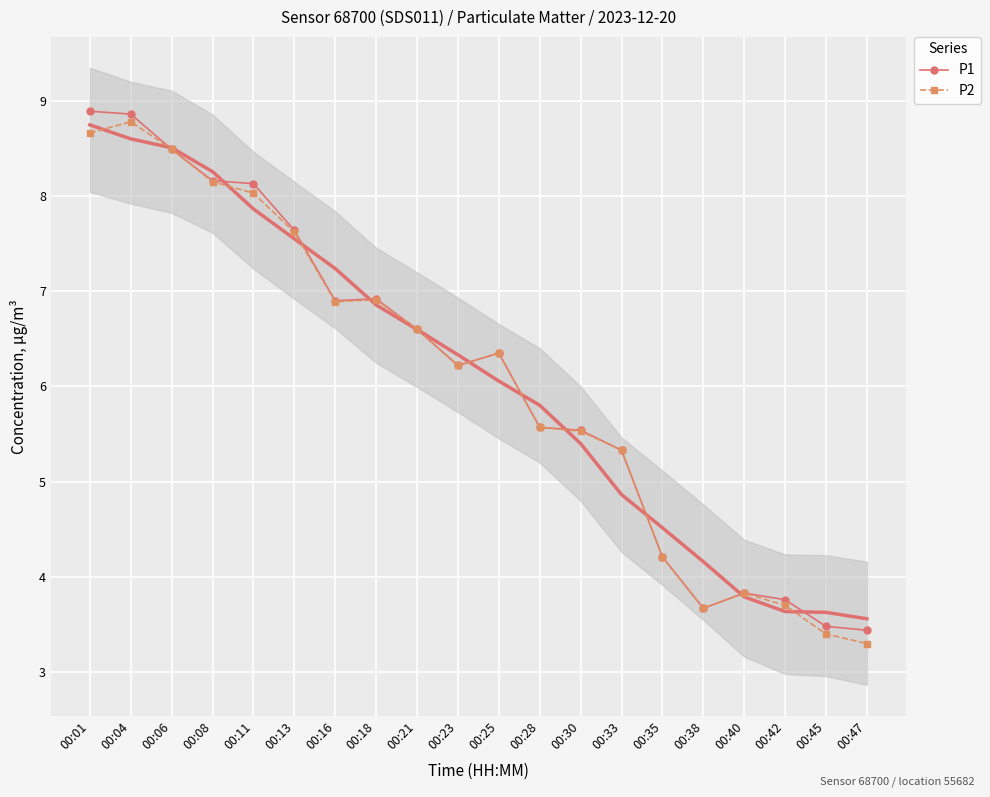

What is the value of the P1 point at the 1st from the left?

8.9